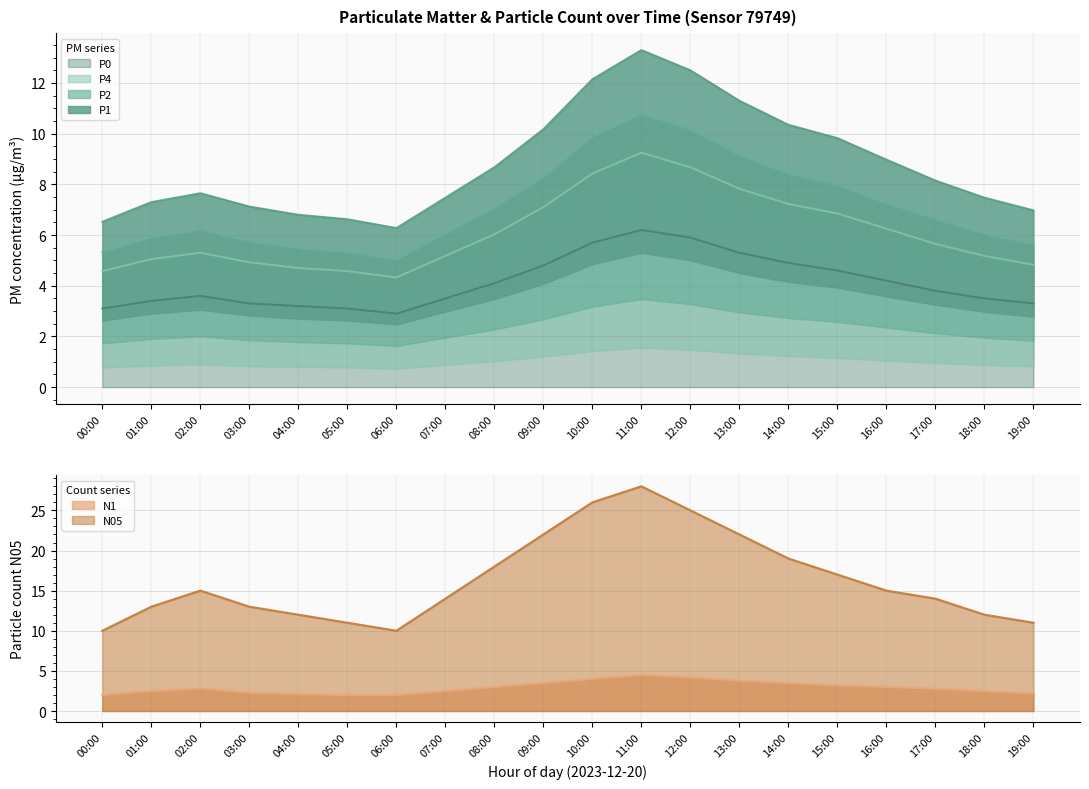

Which category has the lowest value across all series?

00:00